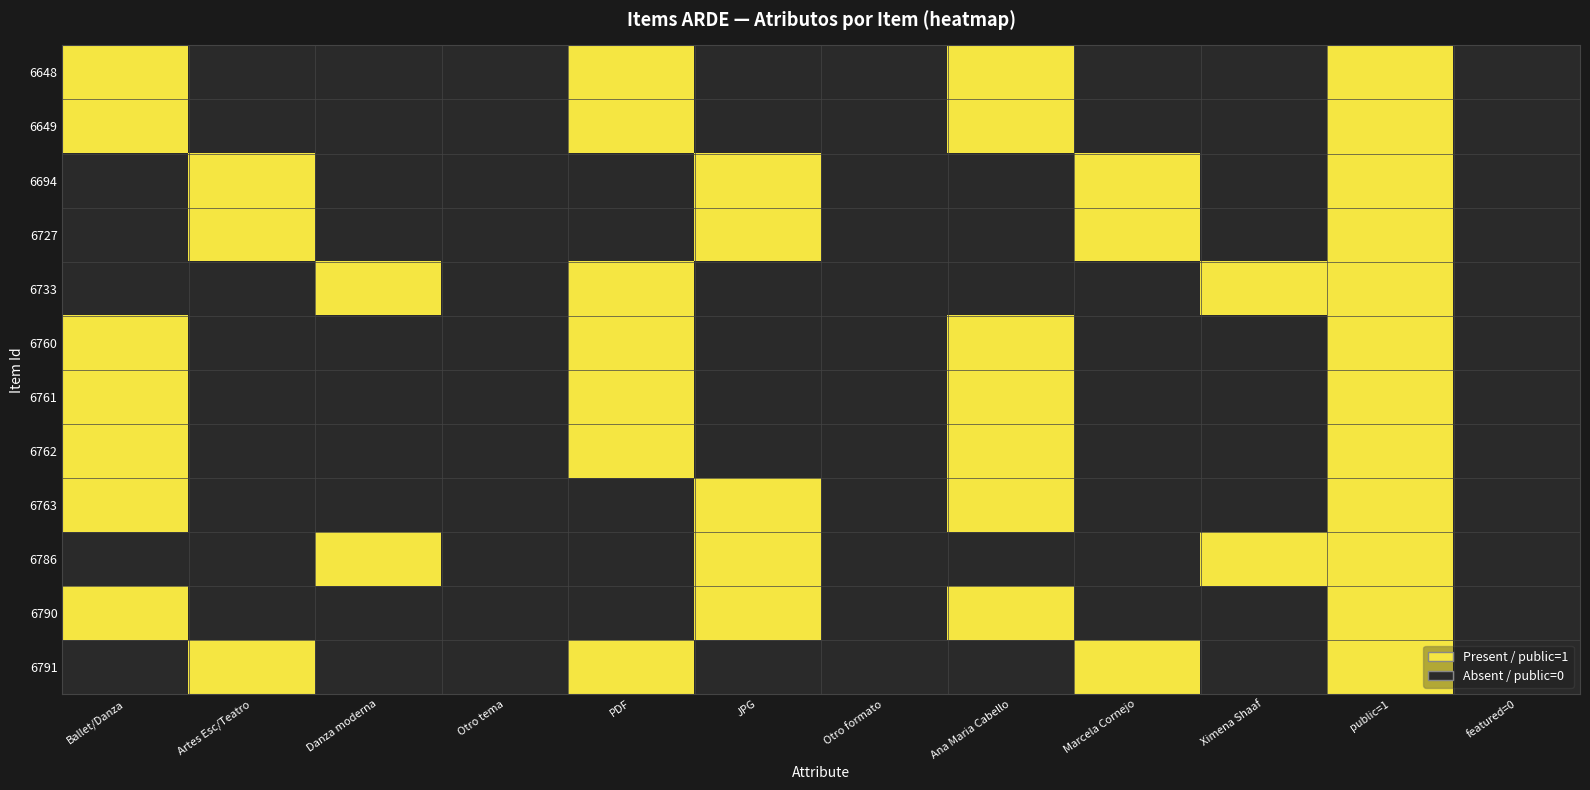

List the series in order of their peak value, lowest first.

6648, 6649, 6694, 6727, 6733, 6760, 6761, 6762, 6763, 6786, 6790, 6791